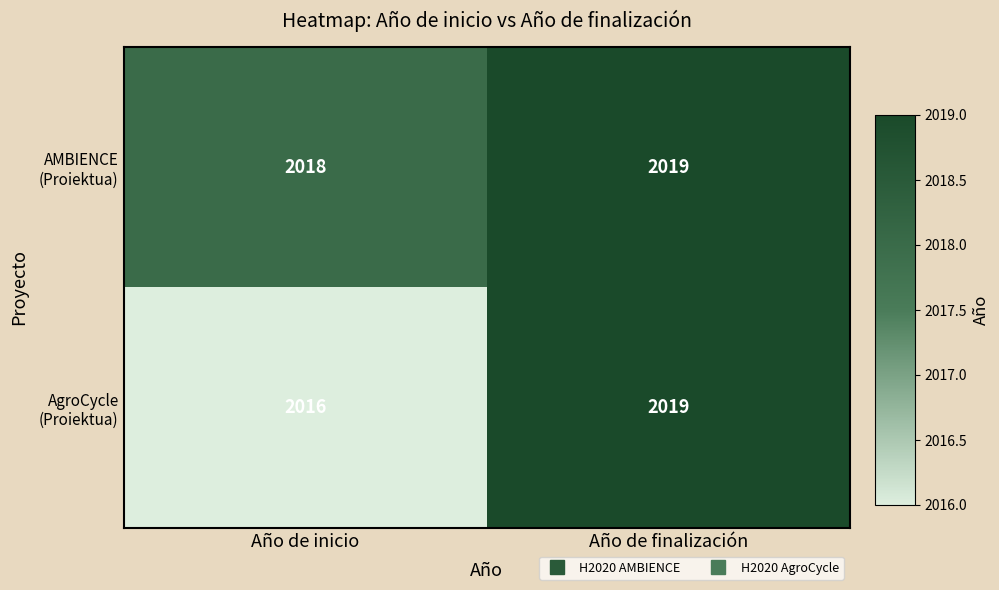

Which label corresponds to the smallest value in the chart?

Año de inicio